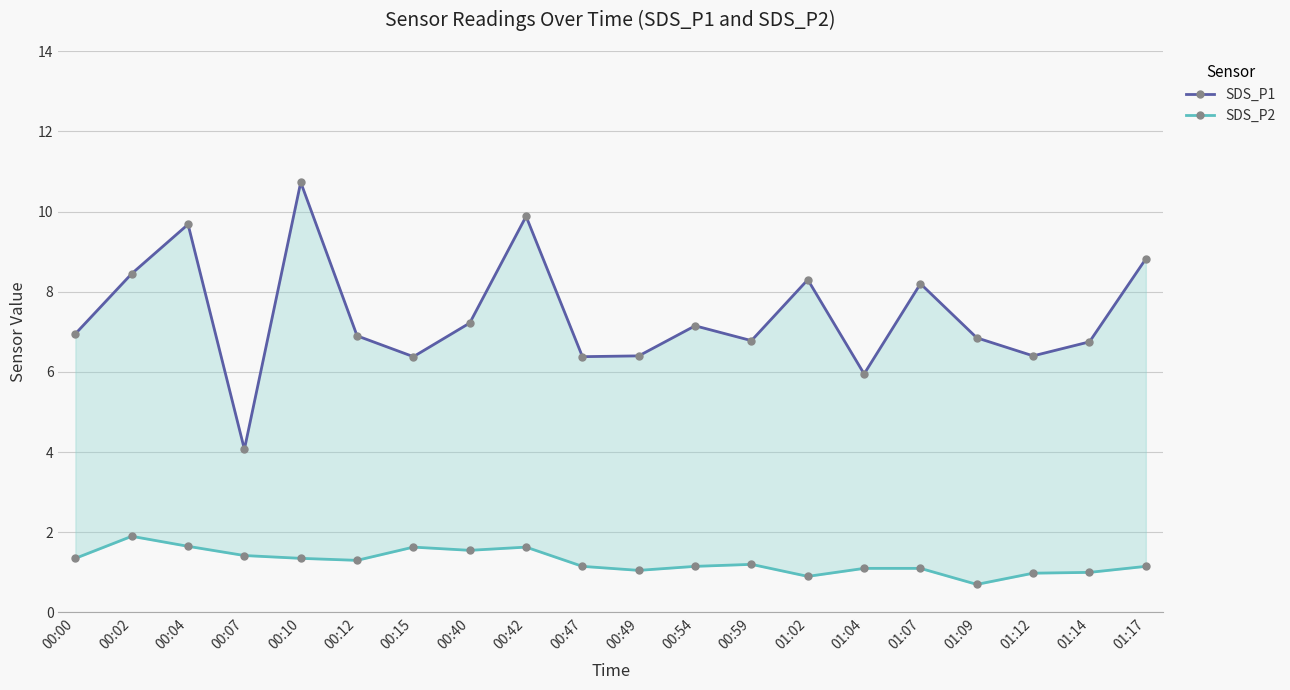

How many values in the SDS_P2 series exceed 1?

16